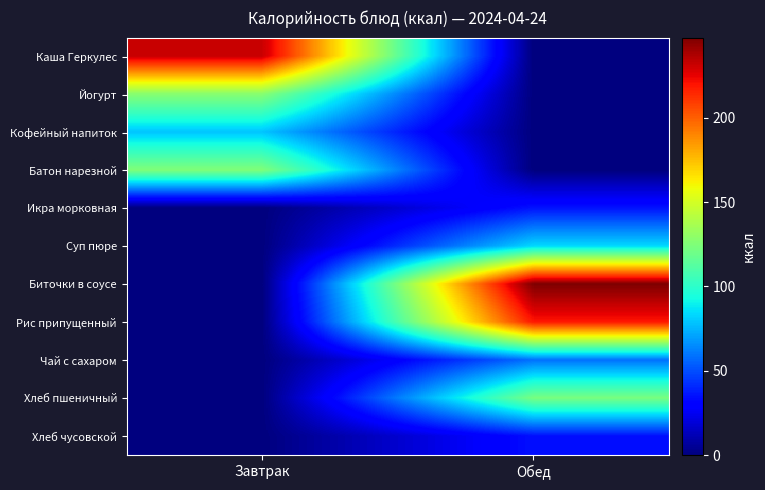

Reading right to left, list all the values displayed in this chart.

Каша Геркулес: Обед=0.0	Завтрак=231.8
Йогурт: Обед=0.0	Завтрак=127.5
Кофейный напиток: Обед=0.0	Завтрак=79.0
Батон нарезной: Обед=0.0	Завтрак=125.0
Икра морковная: Обед=35.6	Завтрак=0.0
Суп пюре: Обед=83.6	Завтрак=0.0
Биточки в соусе: Обед=247.5	Завтрак=0.0
Рис припущенный: Обед=219.0	Завтрак=0.0
Чай с сахаром: Обед=58.8	Завтрак=0.0
Хлеб пшеничный: Обед=122.4	Завтрак=0.0
Хлеб чусовской: Обед=34.8	Завтрак=0.0